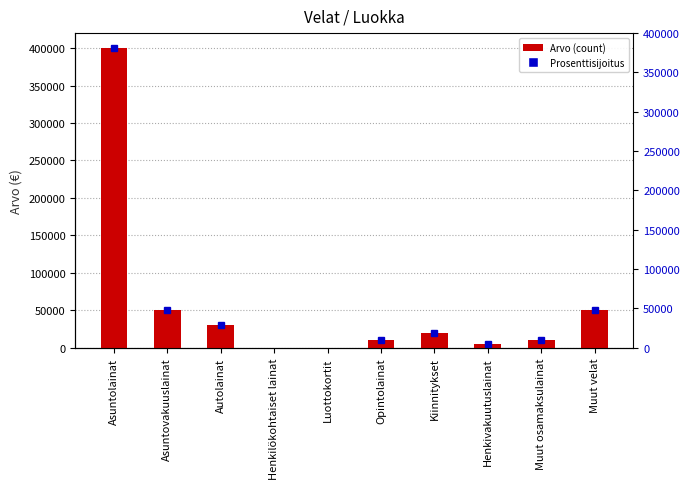

Is it true that the value at Muut osamaksulainat is 10000?

True